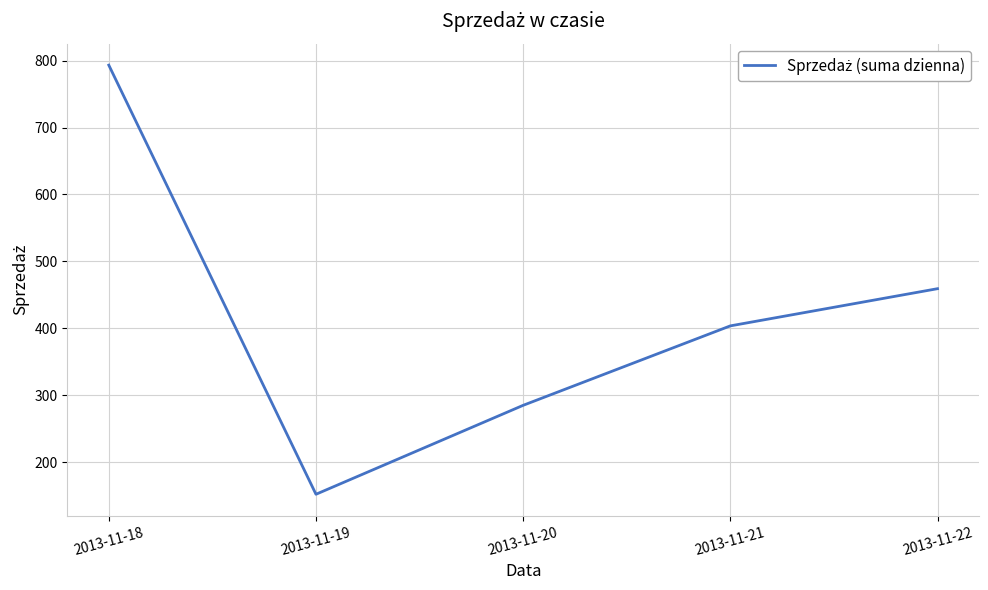

What is the difference between the maximum and minimum values?

641.7